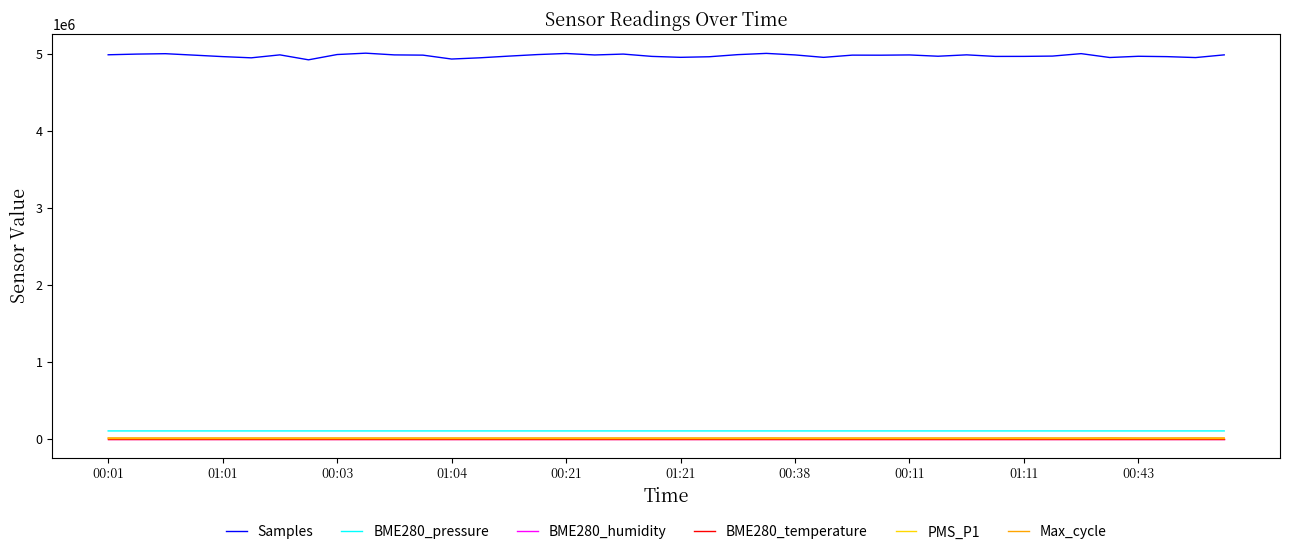

True or false: BME280_temperature and Max_cycle cross at least once.

False